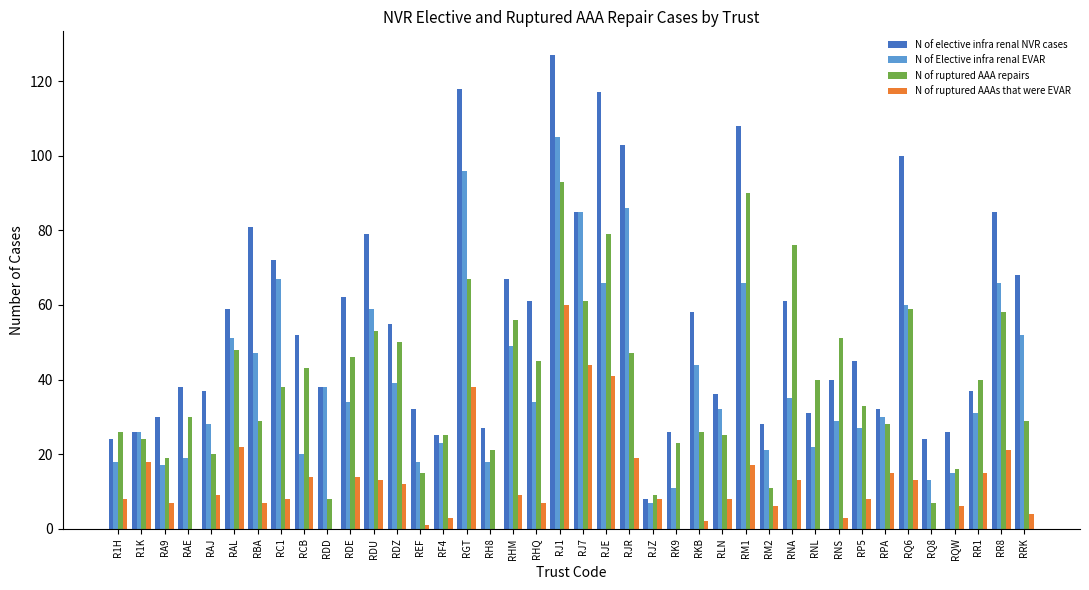

How many groups of bars are there?

40